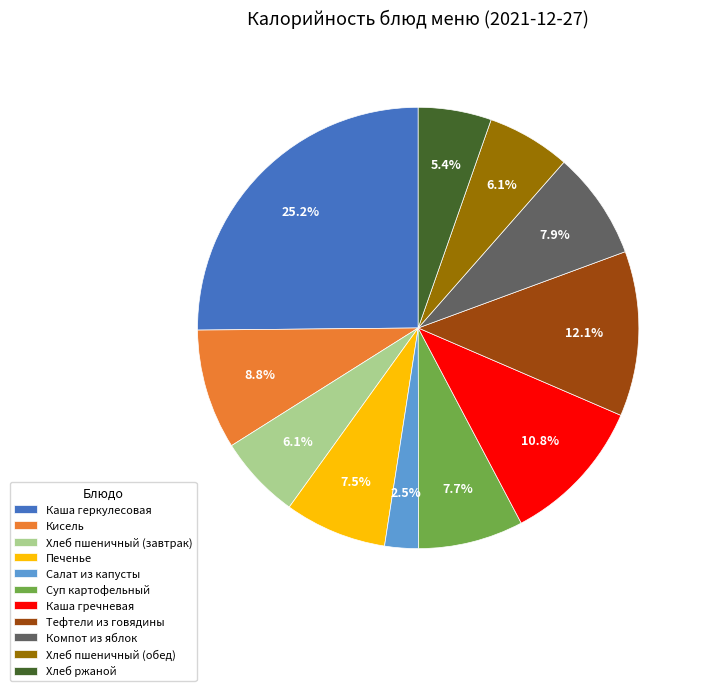

How much of the chart is everything except Хлеб ржаной?

94.6%